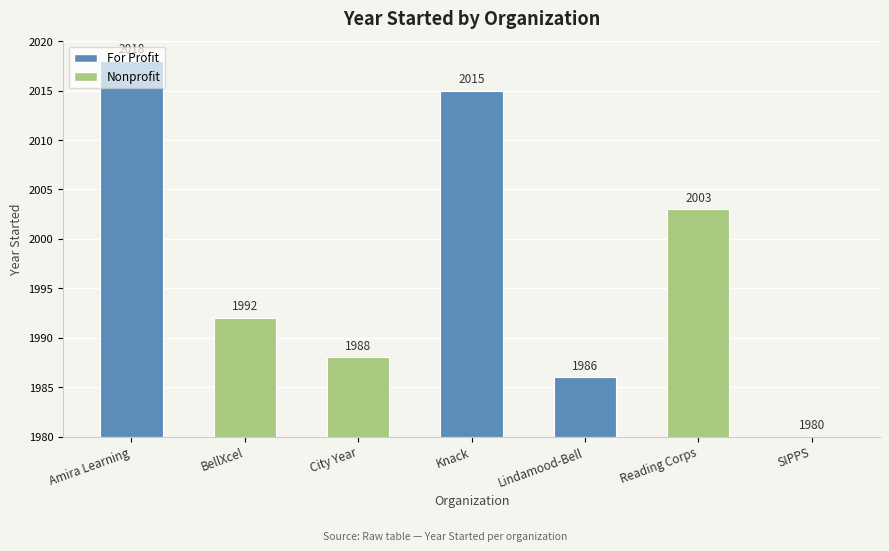

Are the bars horizontal?

No